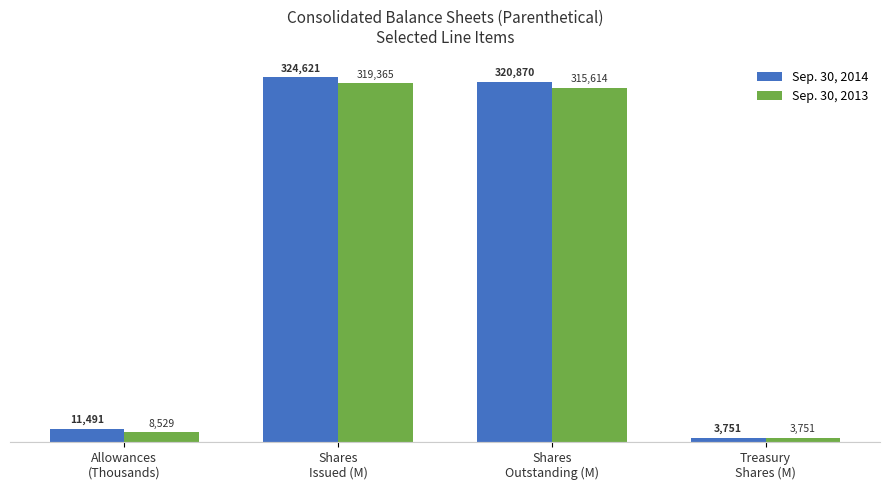

What is the average value of the Sep. 30, 2014 series?

165183